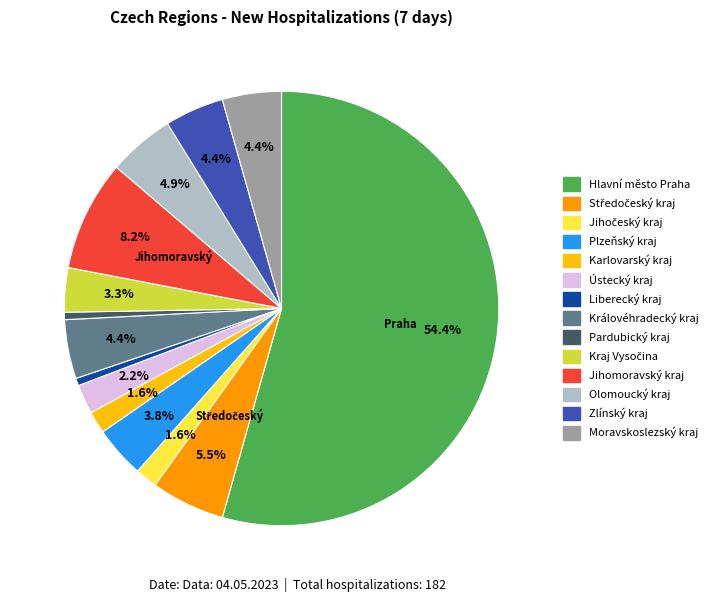

Is there any slice that represents more than half of the pie?

Yes